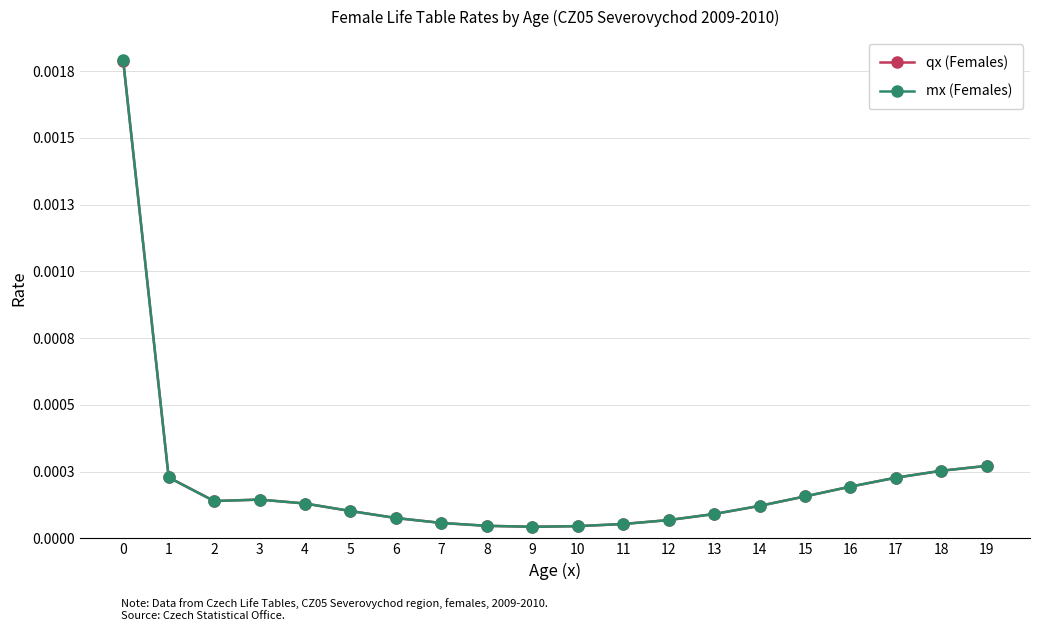

Which category has the lowest value across all series?

9